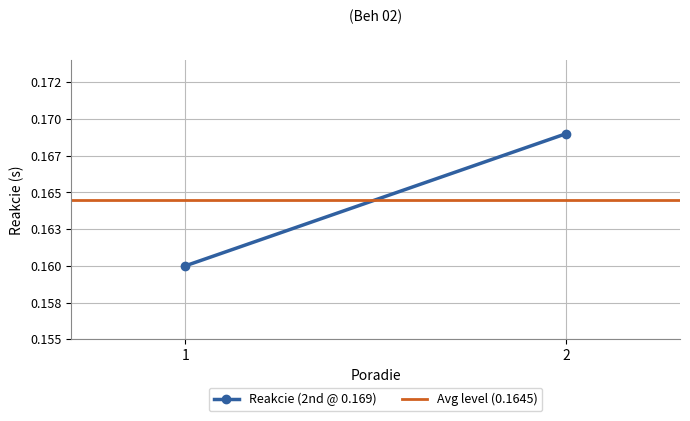

How many lines are shown in the chart?

2